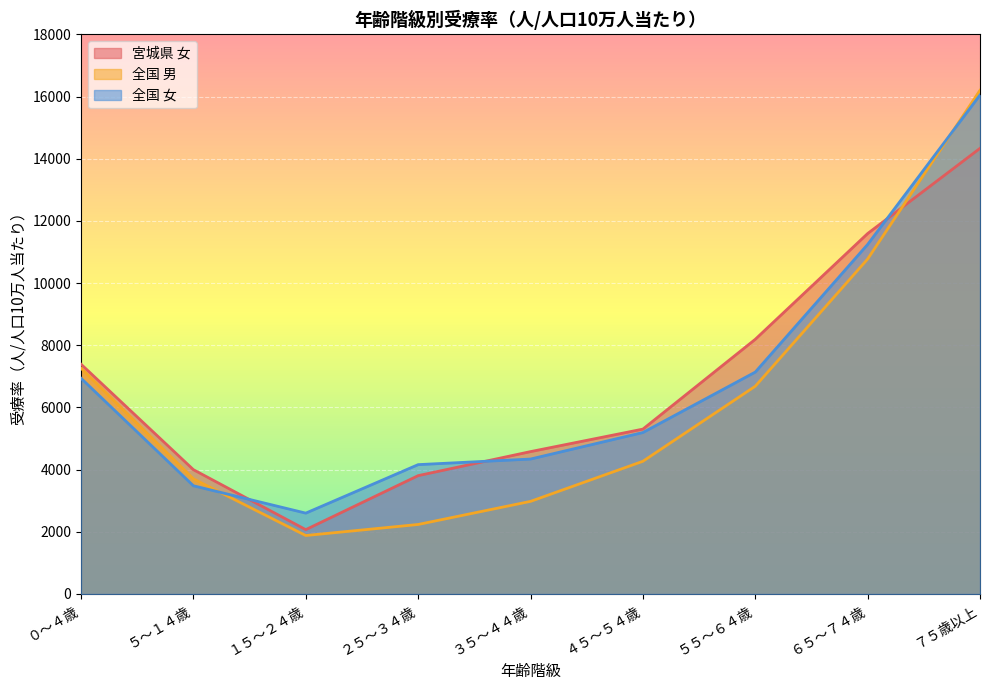

Is the value of 全国 女 at ４５～５４歳 greater than the value of 宮城県 女 at １５～２４歳?

Yes